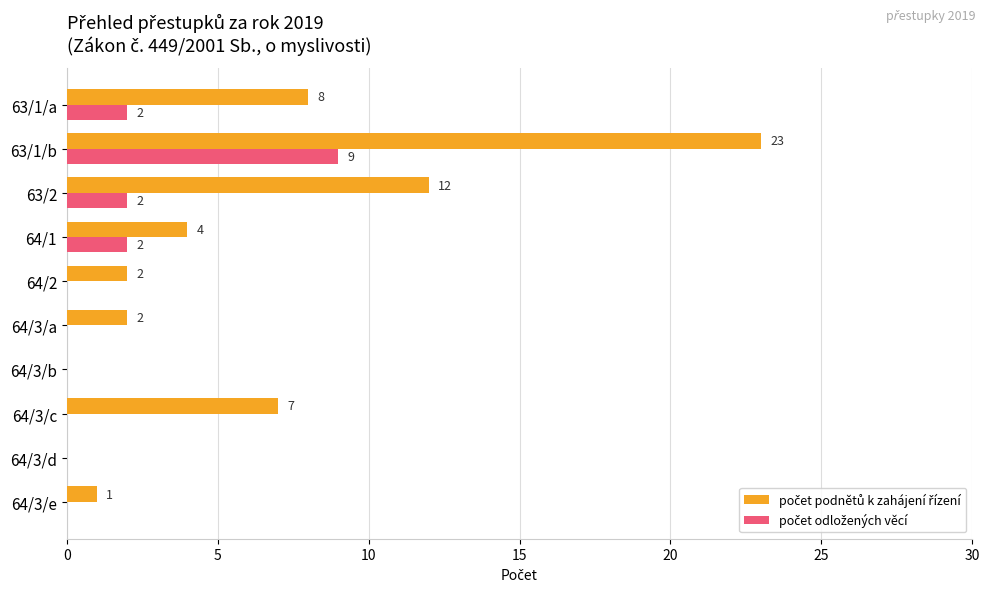

What is the greatest value displayed?

23